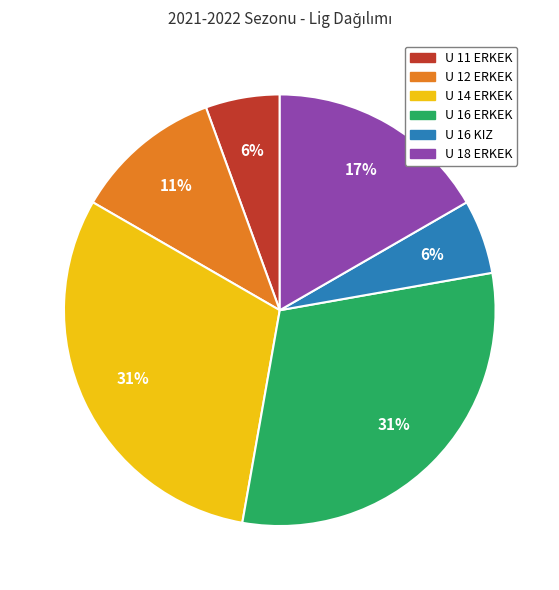

How many segments does this pie chart have?

6